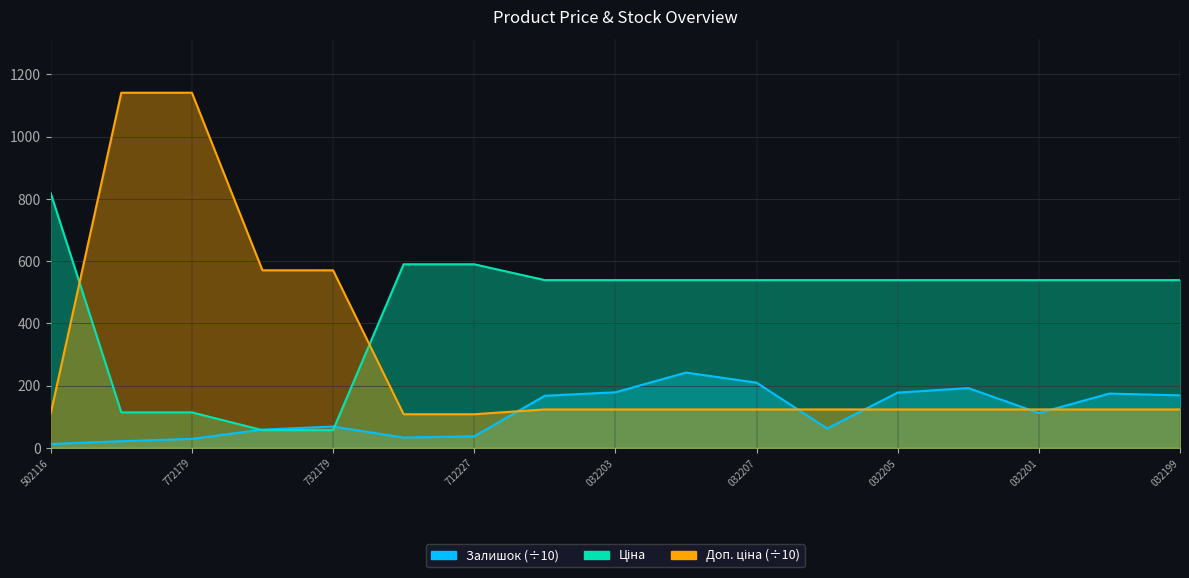

Which has a higher value, 032207 or 032203?

032207